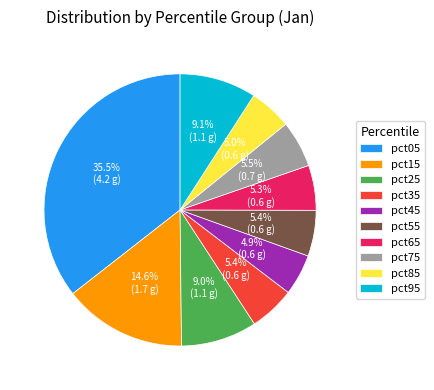

Between pct55 and pct15, which is larger?

pct15